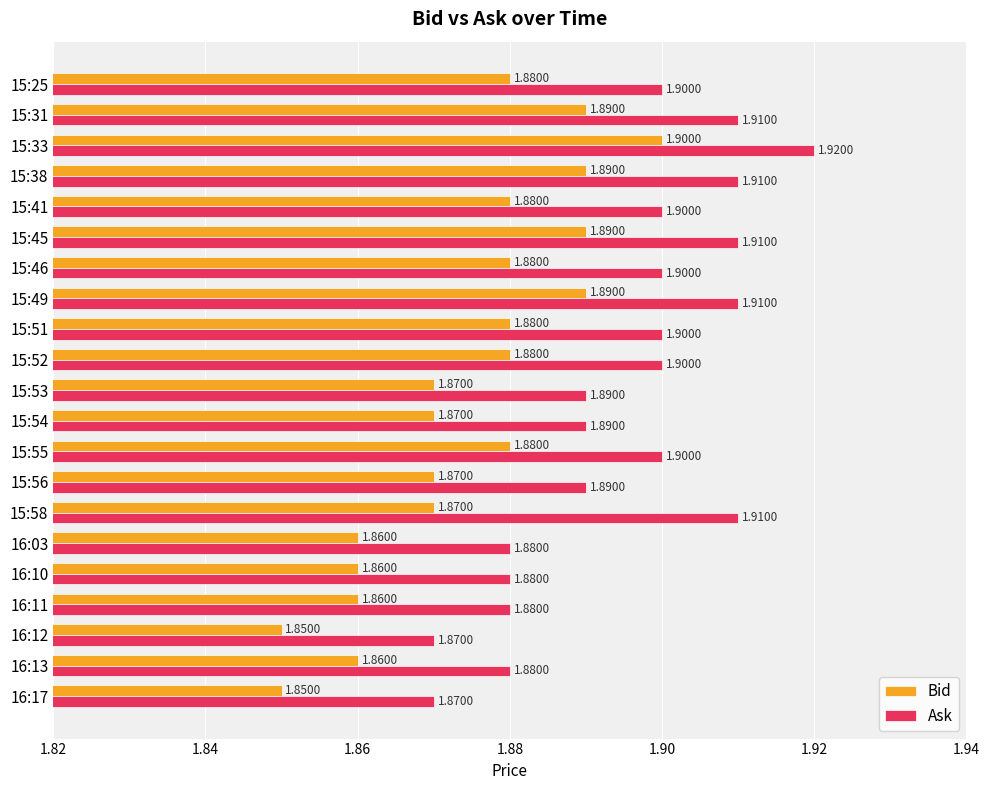

Which series has the largest total across all categories?

Ask